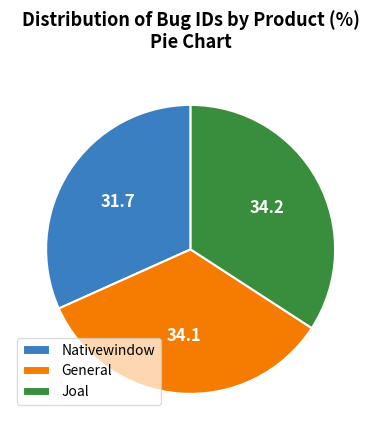

Approximately how many times larger is the value at Nativewindow compared to Joal?

0.9